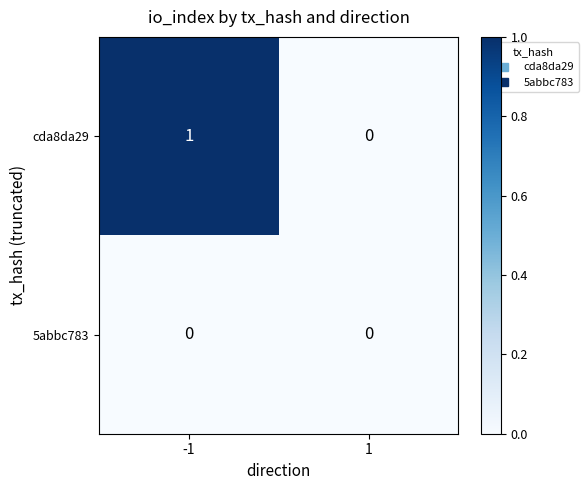

Which series has the largest total across all categories?

cda8da29